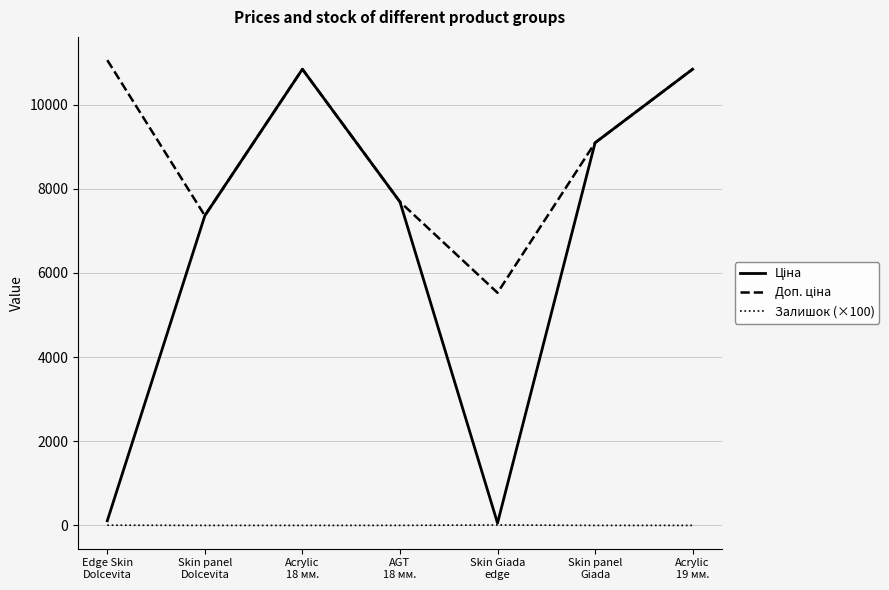

Which label corresponds to the smallest value in the chart?

Skin panel
Dolcevita